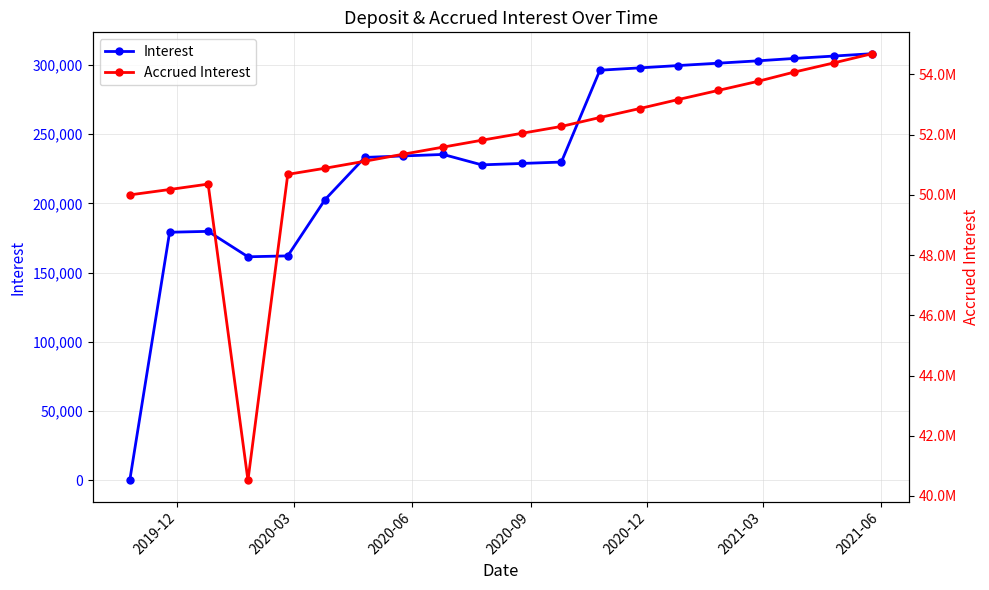

Is this an area chart (filled region under the line)?

No